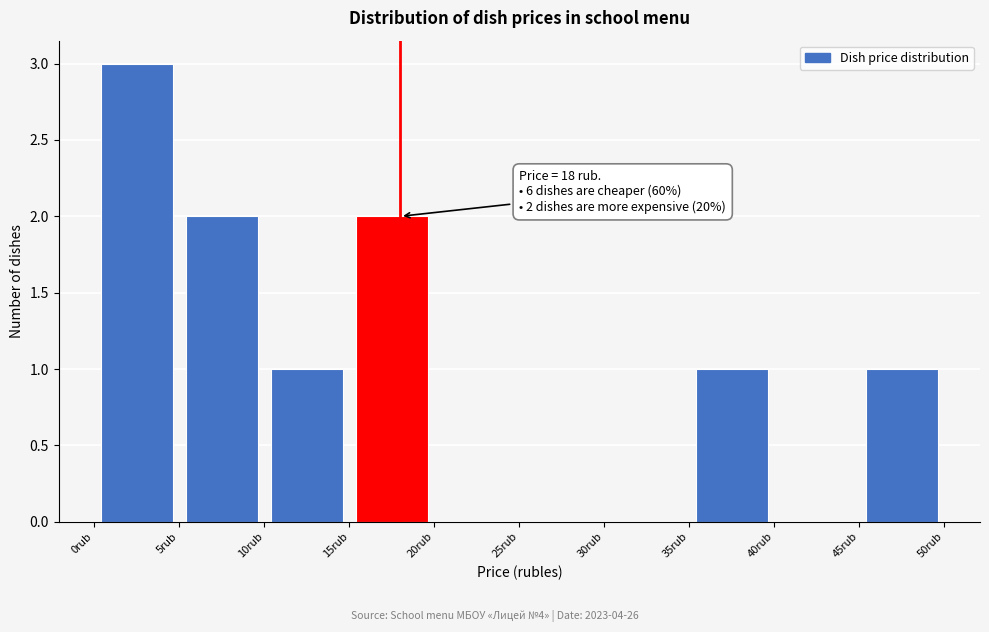

Over which range of the x-axis is the bar tallest?

0 to 5